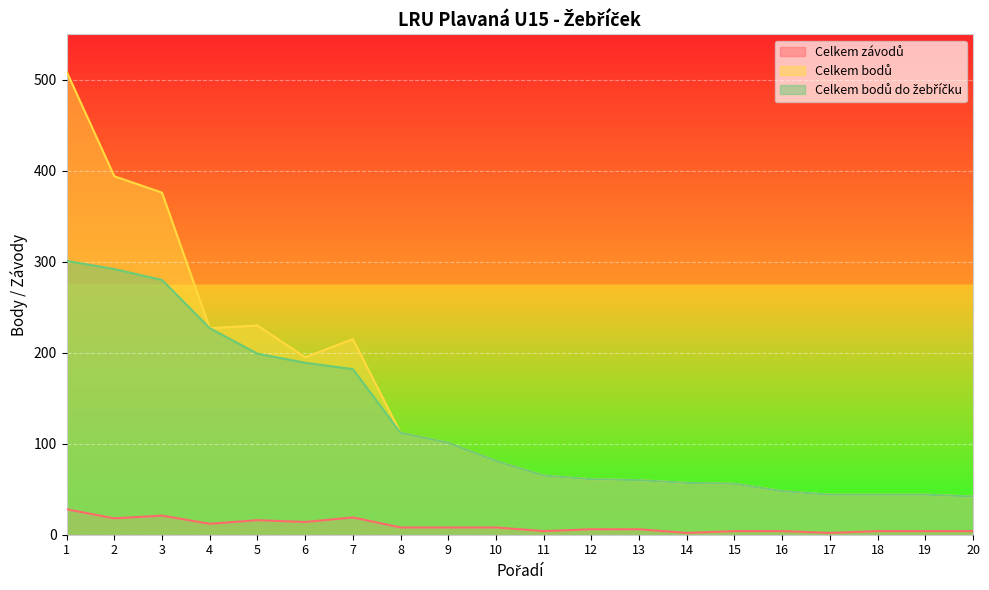

At which category is the sum across all series the highest?

1